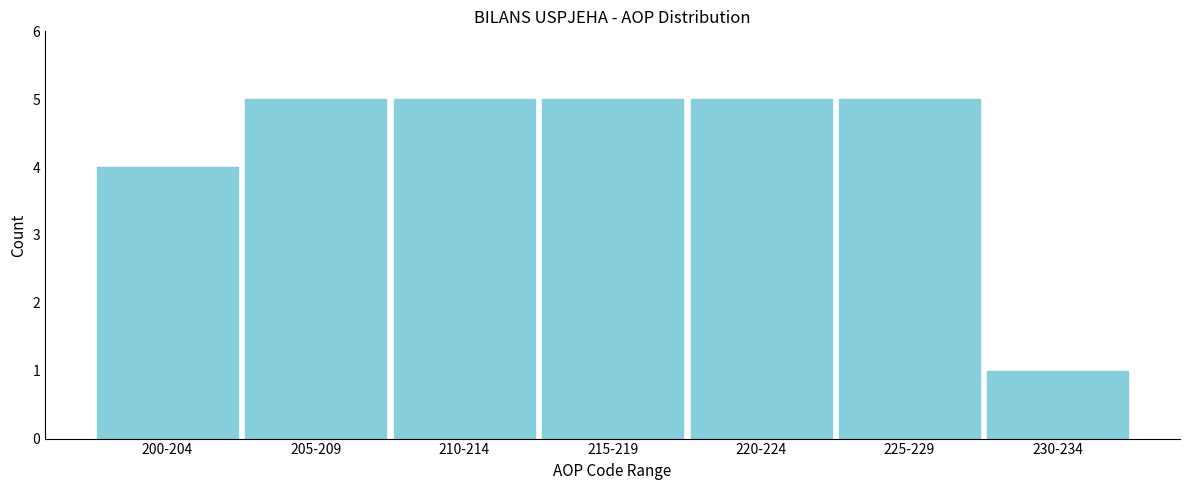

Reading left to right, transcribe all the data shown in this chart.

200-204=4	205-209=5	210-214=5	215-219=5	220-224=5	225-229=5	230-234=1